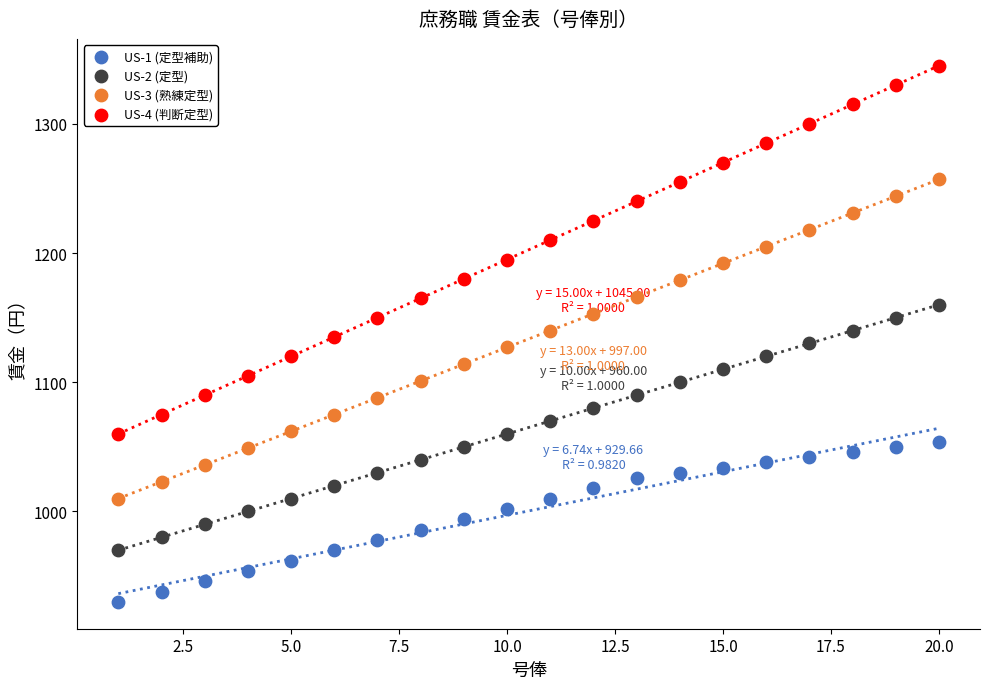

Which series reaches the maximum Y coordinate?

US-4 (判断定型)